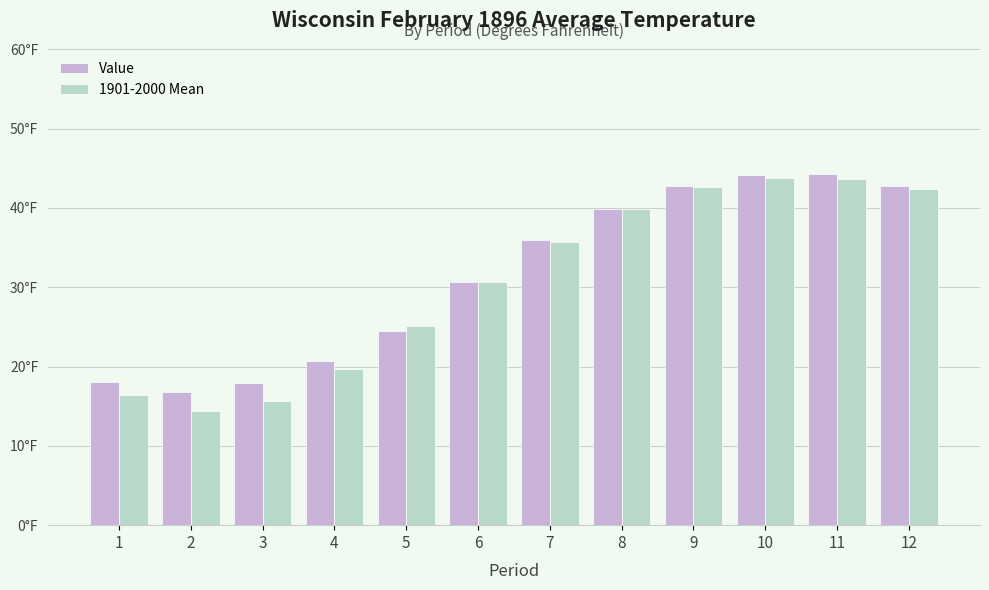

What is the sum of the 1901-2000 Mean values at 12 and 6?

73.0